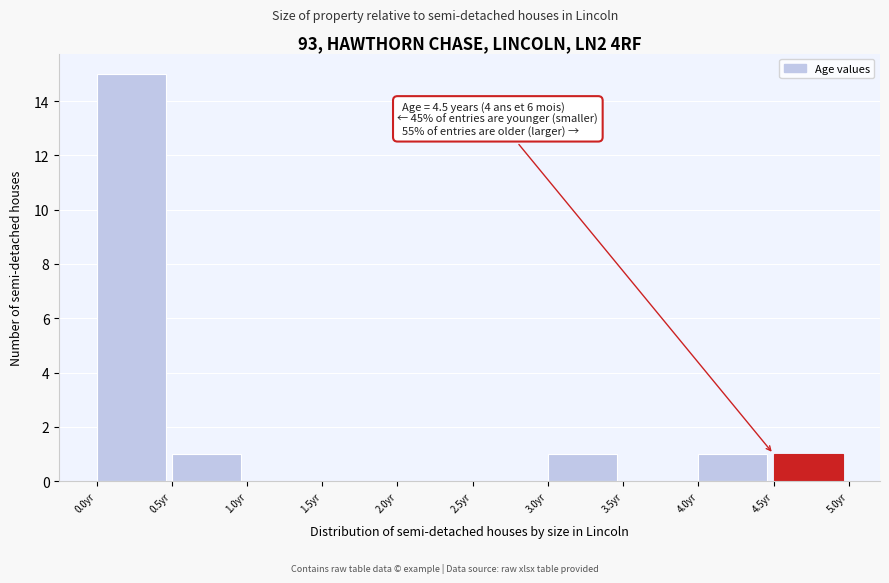

Which range on the x-axis has the tallest bar?

0.0 to 0.5